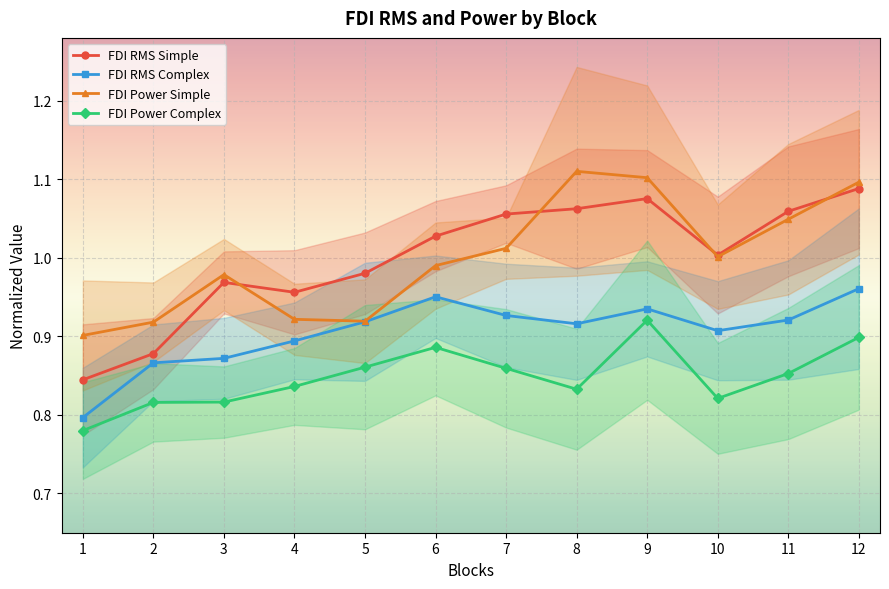

True or false: FDI RMS Complex has more than 1 interior local peaks.

True